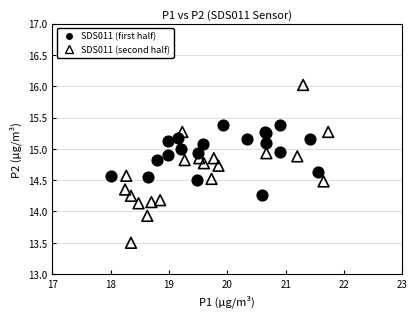

Which series reaches the maximum Y coordinate?

SDS011 (second half)